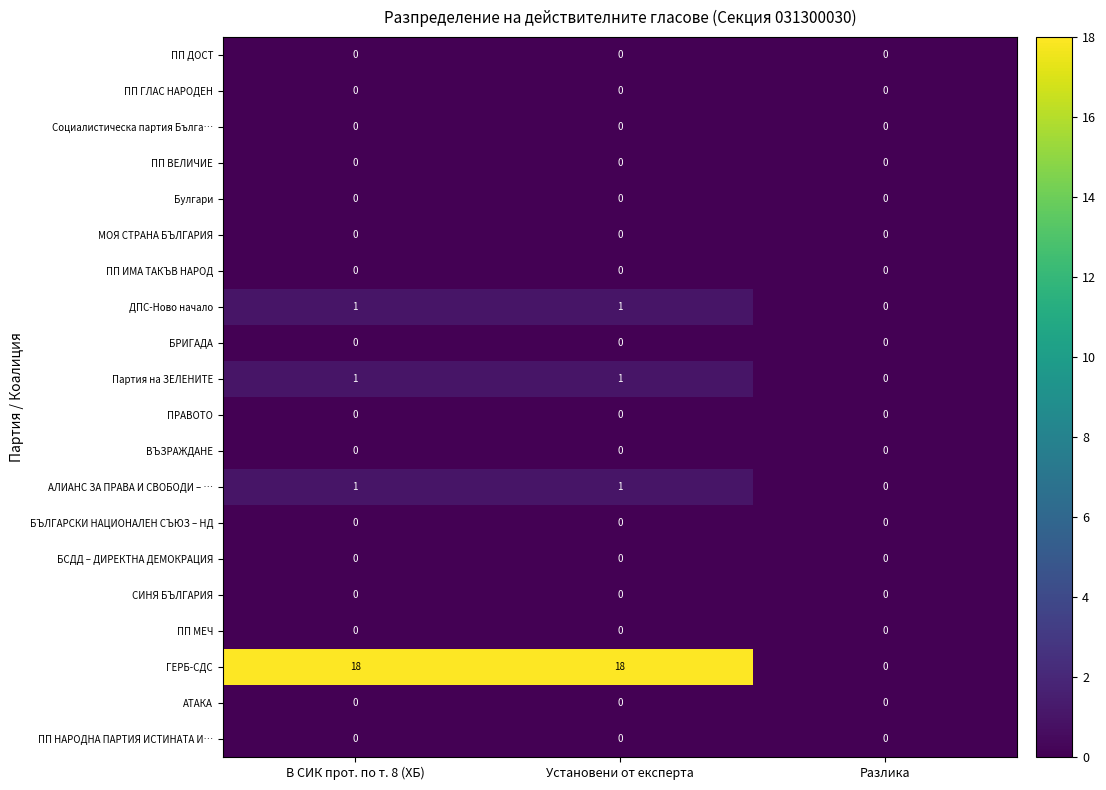

What is the spread (max minus min) of values at В СИК прот. по т. 8 (ХБ)?

18